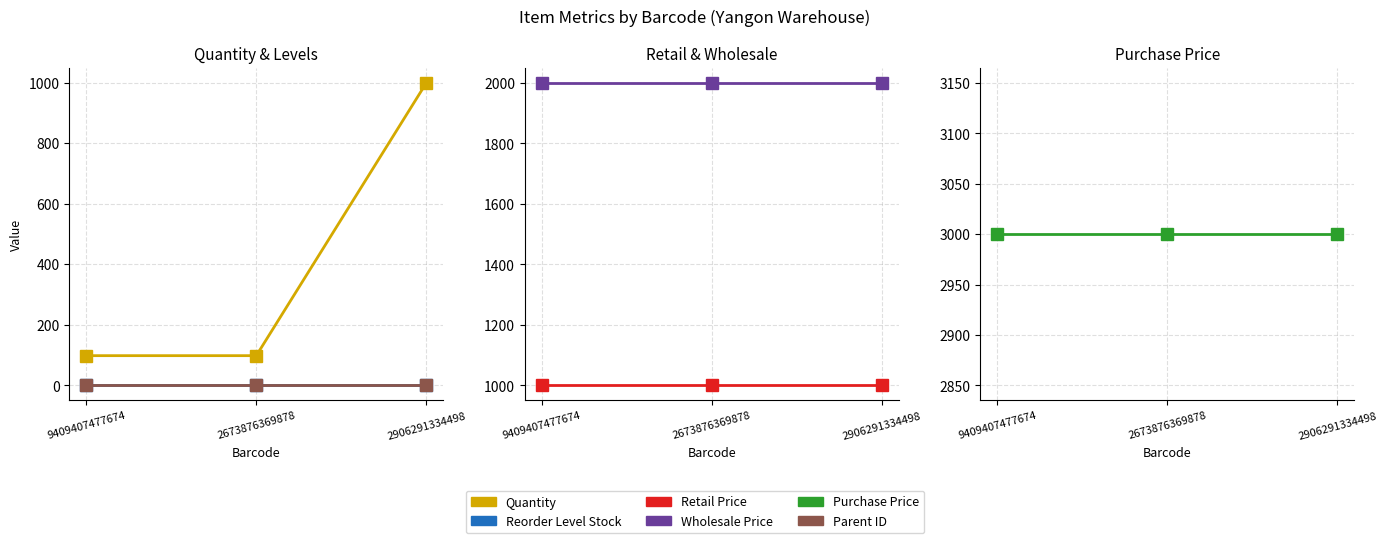

True or false: Reorder Level Stock has a value of 1 at 2906291334498.

True